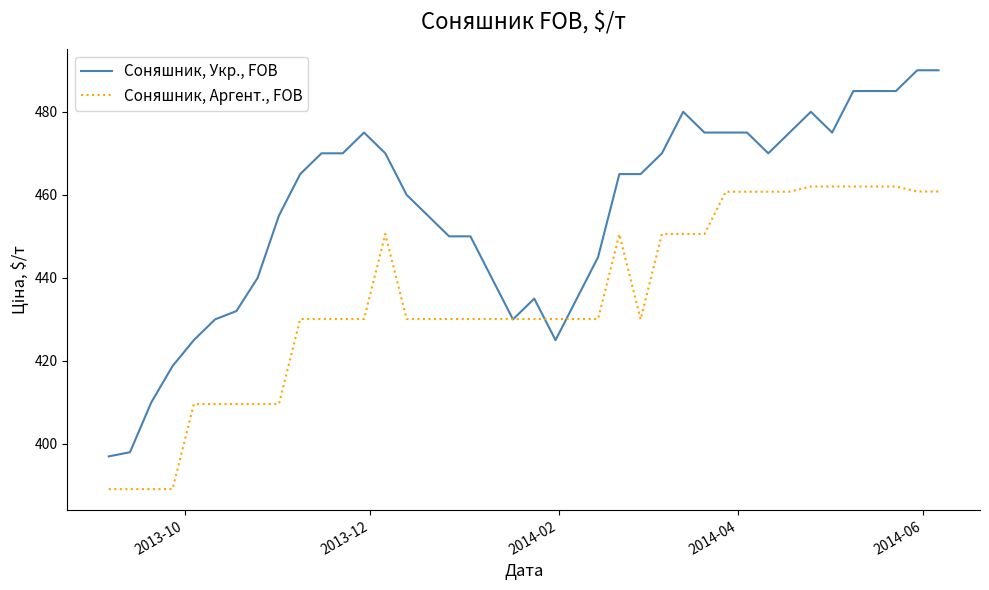

What is the smallest value displayed?

389.1